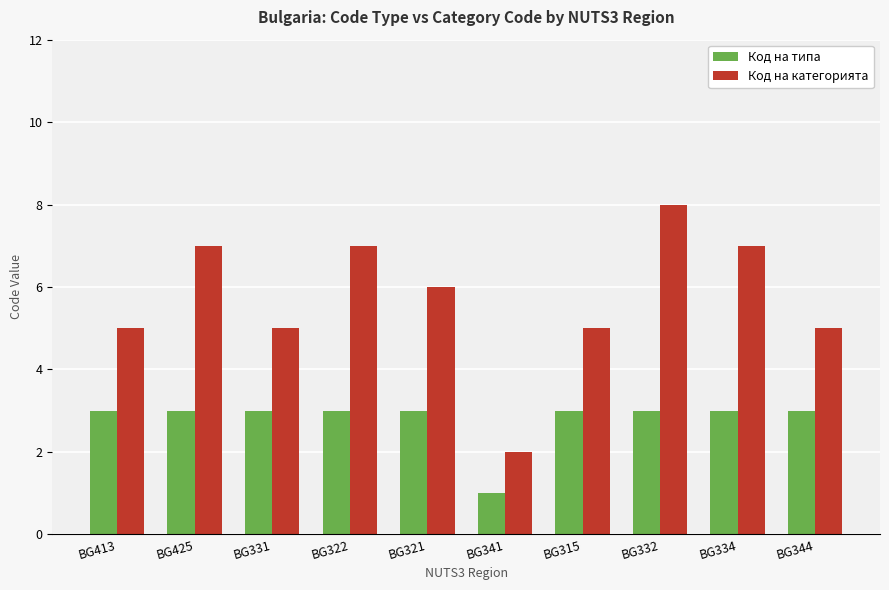

What position from the left is BG315?

7